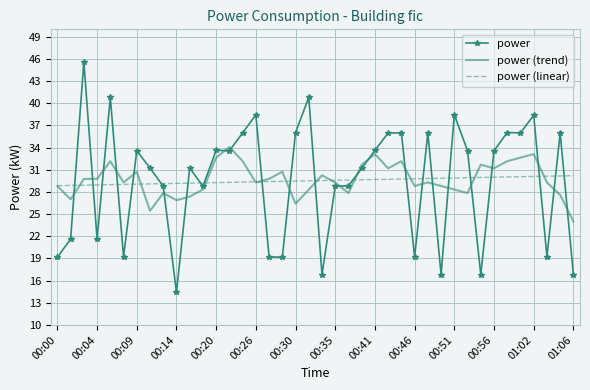

Which series has the widest spread of values?

power